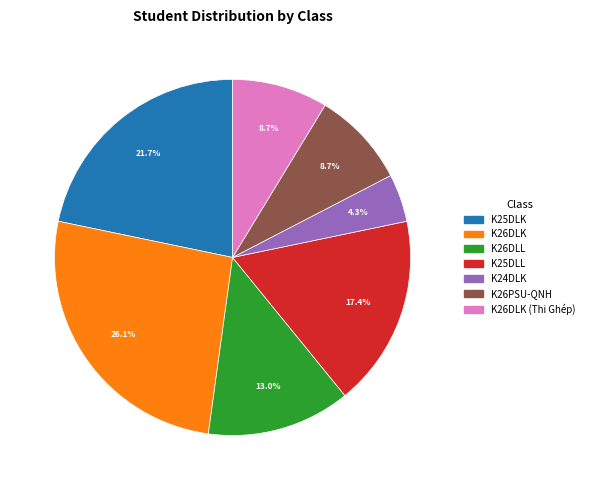

Is there a majority slice in this chart?

No